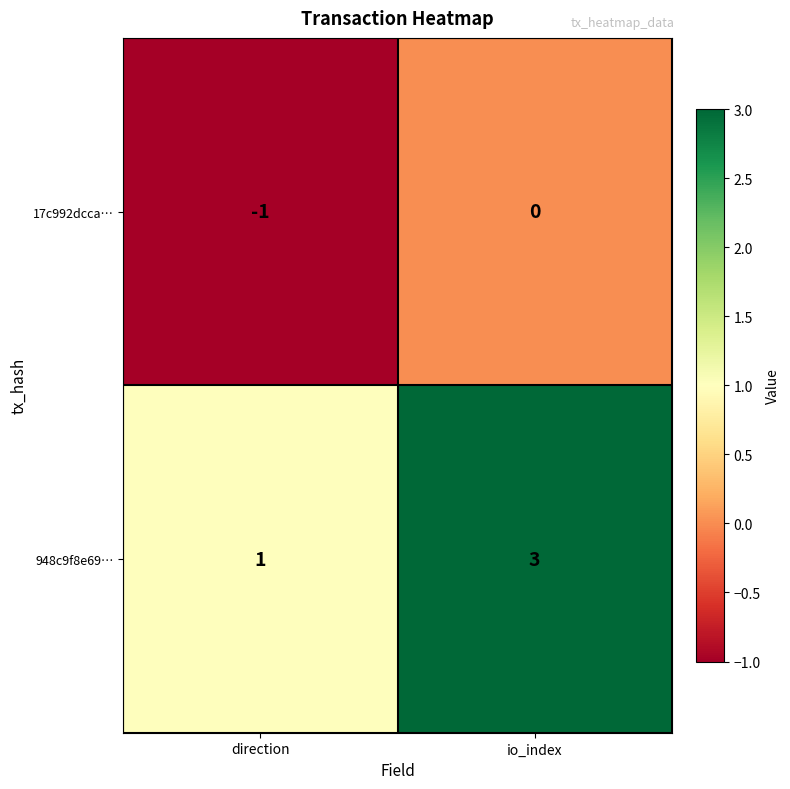

Which series has the largest range (max minus min)?

948c9f8e69…